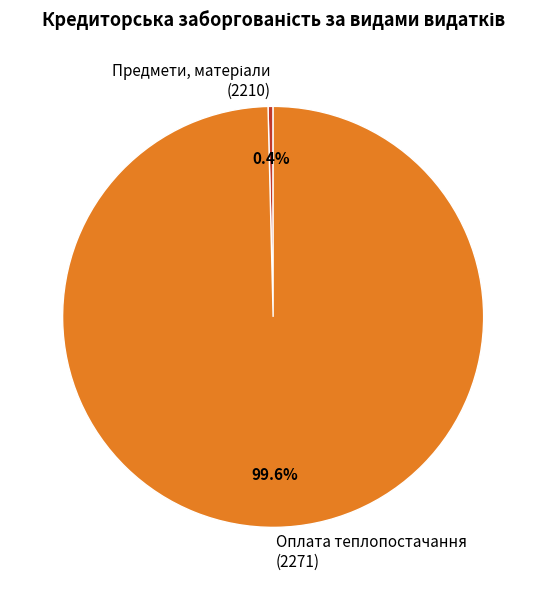

What percentage is NOT represented by Оплата теплопостачання (2271)?

0.4%